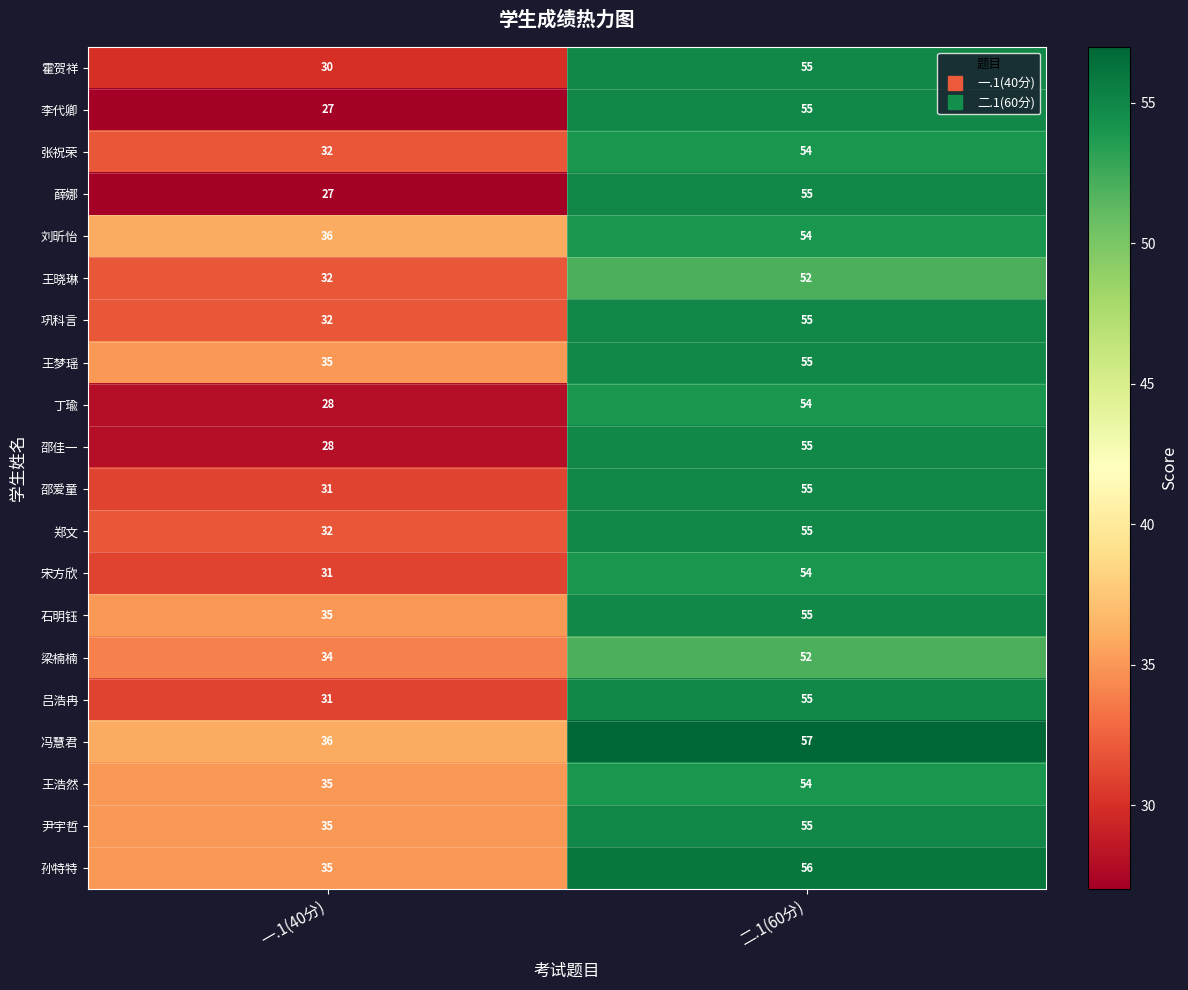

Which series has the largest total across all categories?

冯慧君